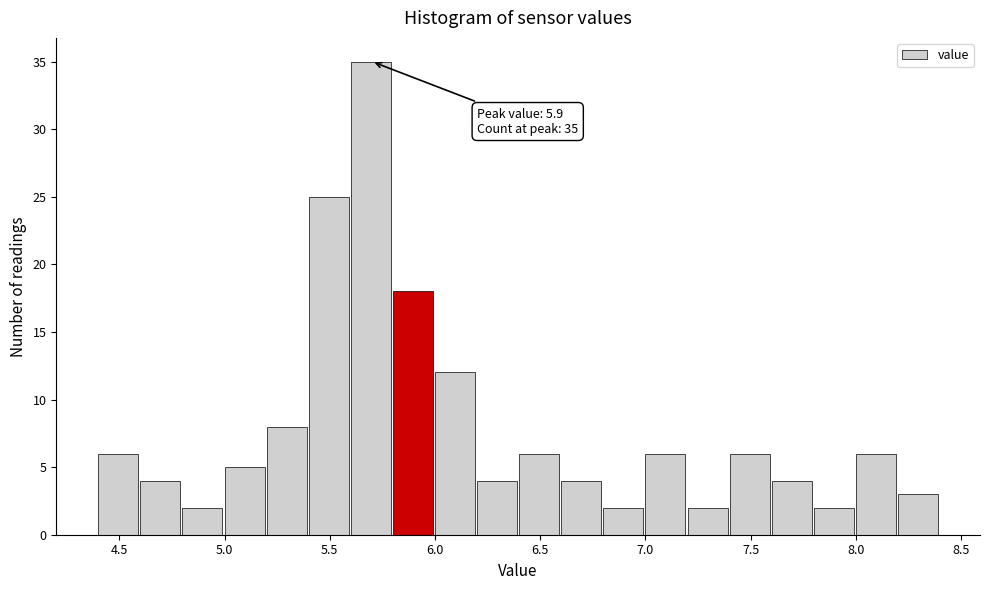

Over which range of the x-axis is the bar tallest?

5.6 to 5.8